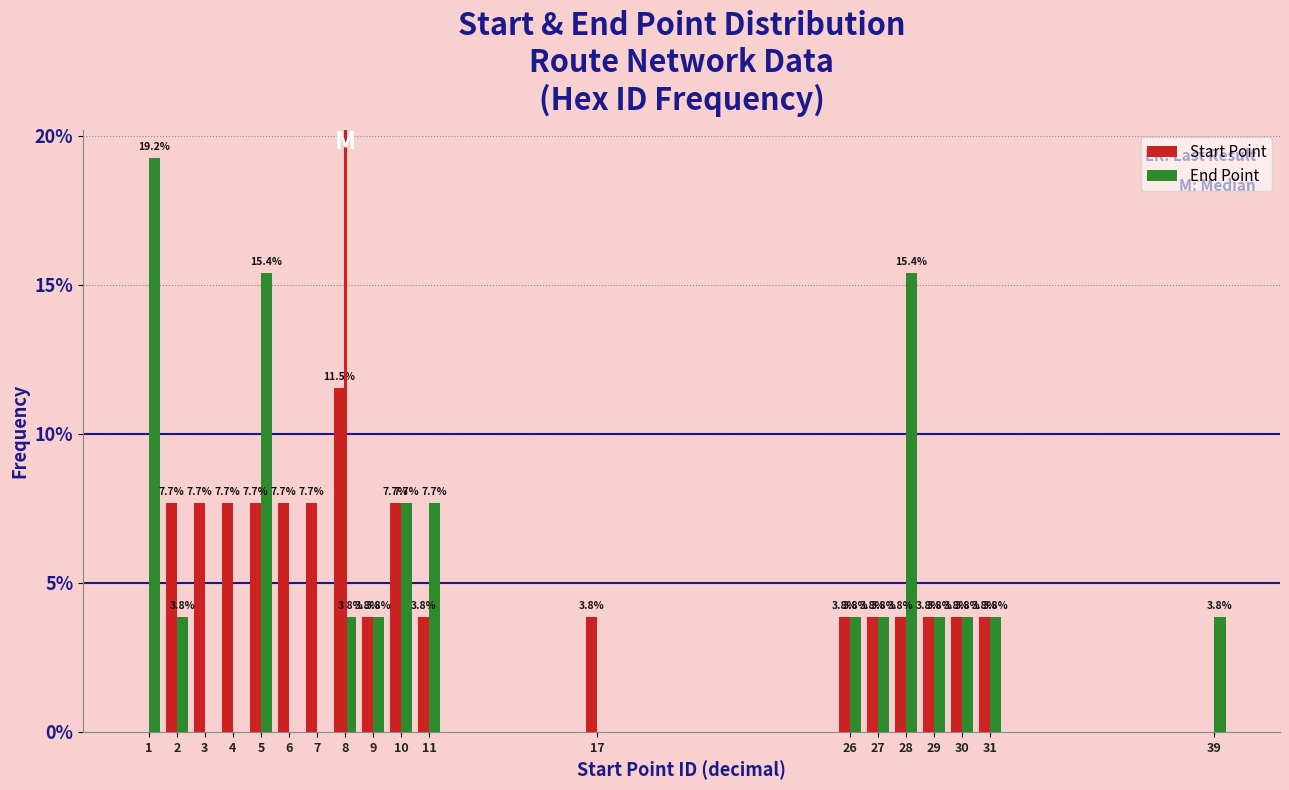

Reading left to right, what are all the values shown in this chart?

Start Point: 1=0.0	2=7.7	3=7.7	4=7.7	5=7.7	6=7.7	7=7.7	8=11.5	9=3.8	10=7.7	11=3.8	17=3.8	26=3.8	27=3.8	28=3.8	29=3.8	30=3.8	31=3.8	39=0.0
End Point: 1=19.2	2=3.8	3=0.0	4=0.0	5=15.4	6=0.0	7=0.0	8=3.8	9=3.8	10=7.7	11=7.7	17=0.0	26=3.8	27=3.8	28=15.4	29=3.8	30=3.8	31=3.8	39=3.8